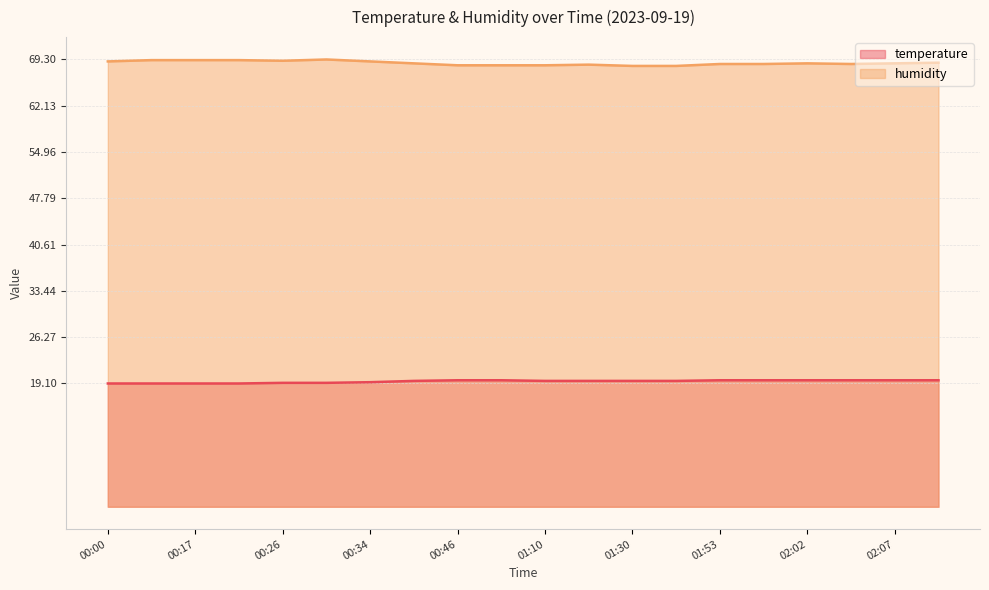

At which category does the chart reach its peak across all series?

00:28